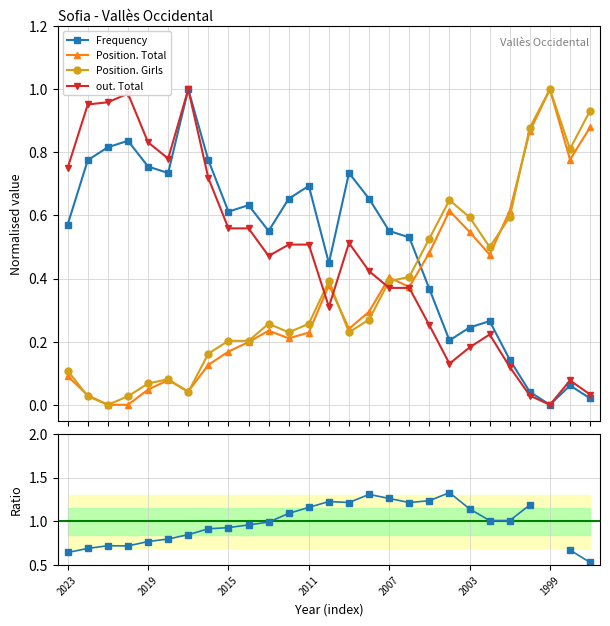

True or false: Position. Girls and out. Total intersect in this chart.

True